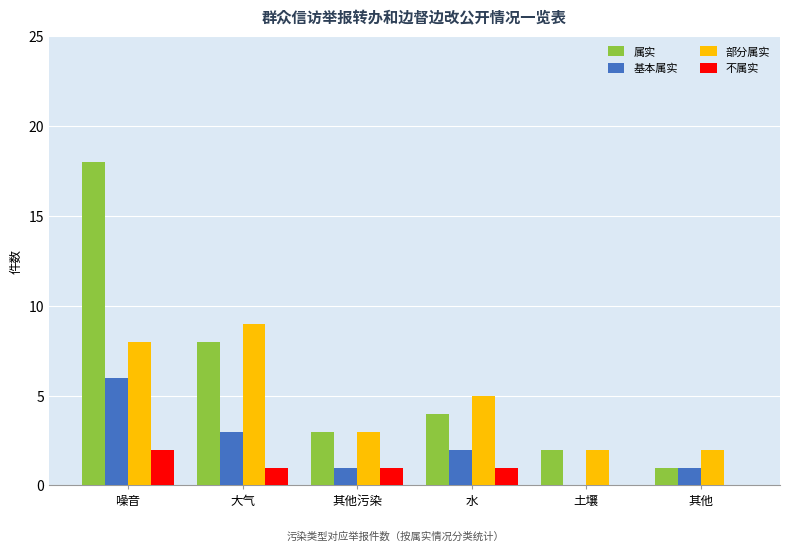

Reading left to right, extract all data points from this chart.

属实: 噪音=18	大气=8	其他污染=3	水=4	土壤=2	其他=1
基本属实: 噪音=6	大气=3	其他污染=1	水=2	土壤=0	其他=1
部分属实: 噪音=8	大气=9	其他污染=3	水=5	土壤=2	其他=2
不属实: 噪音=2	大气=1	其他污染=1	水=1	土壤=0	其他=0